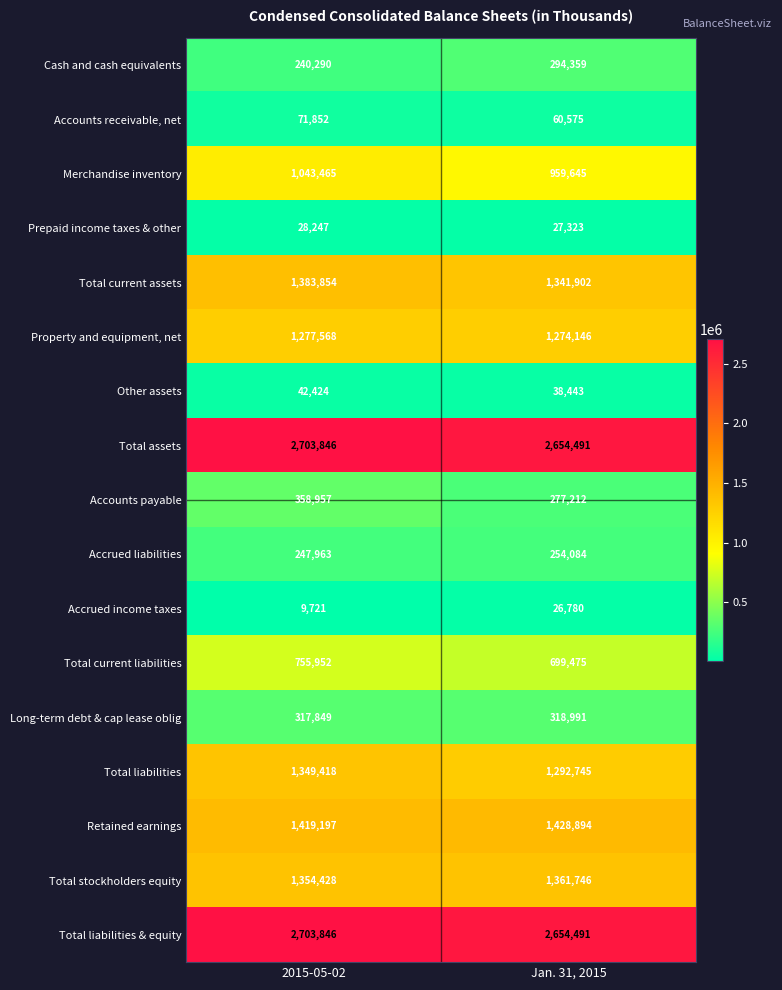

What is the sum of the Merchandise inventory values at Jan. 31, 2015 and 2015-05-02?

2003110